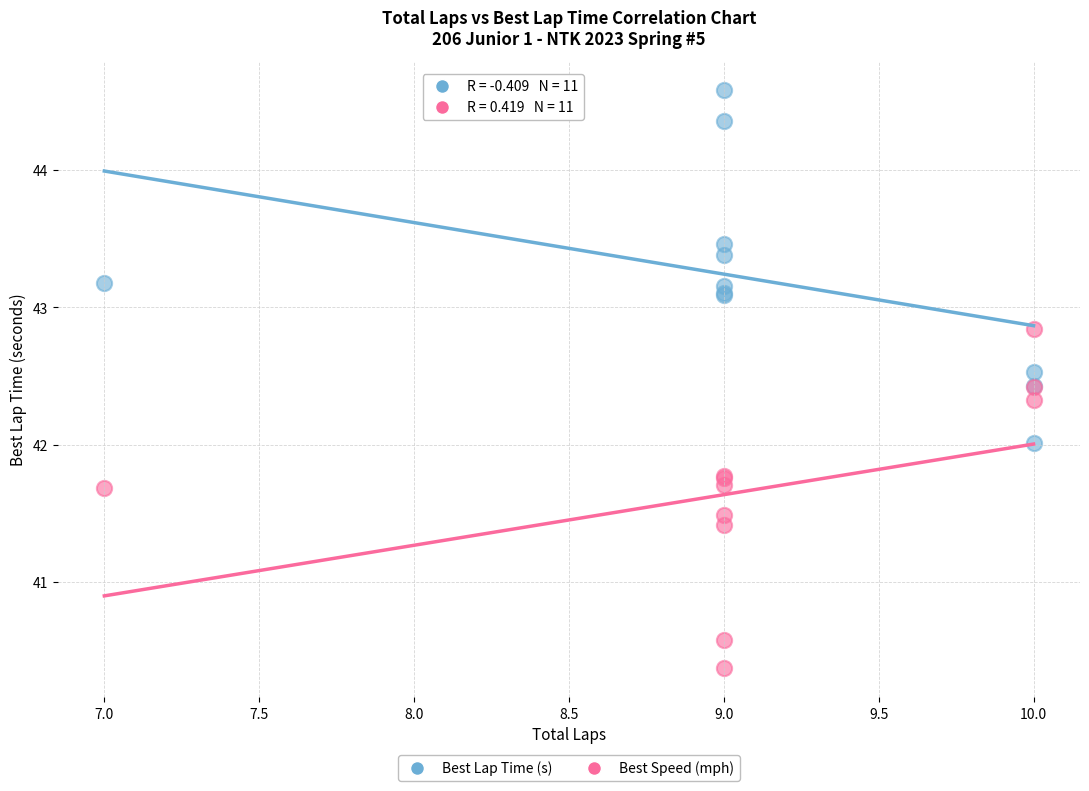

Which series contains the lowest Y value?

Best Speed (mph)